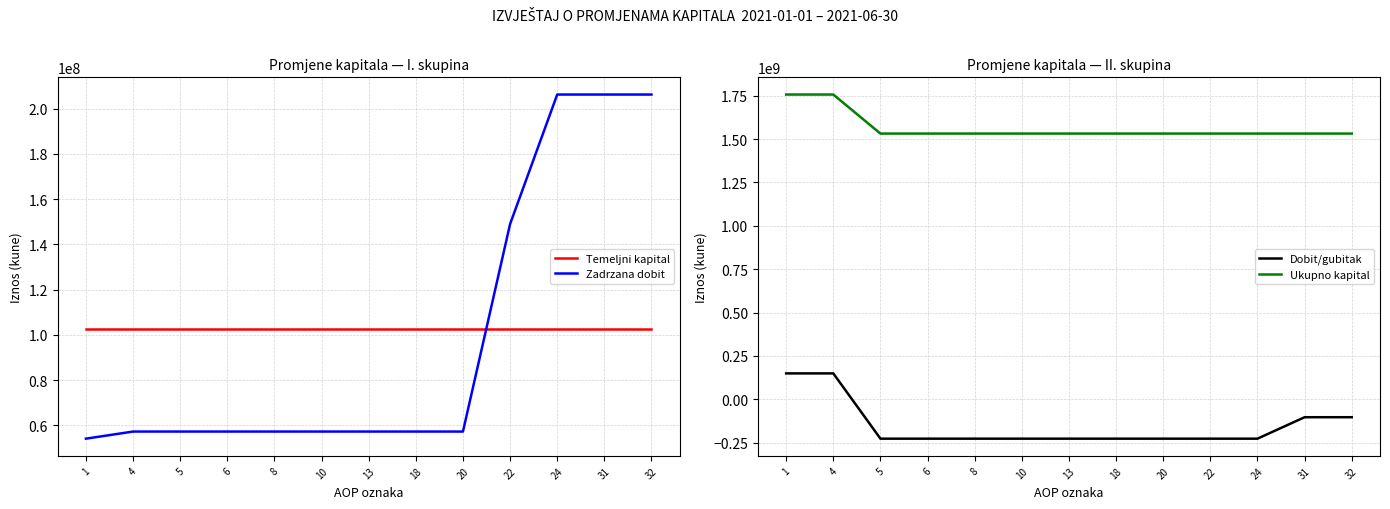

At which category does the chart reach its minimum across all series?

5